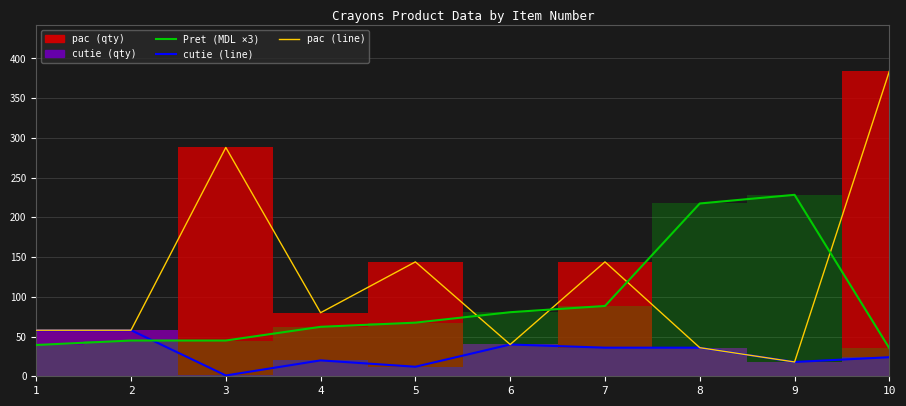

The pac (line) series shows 100.2 at 5. True or false?

False